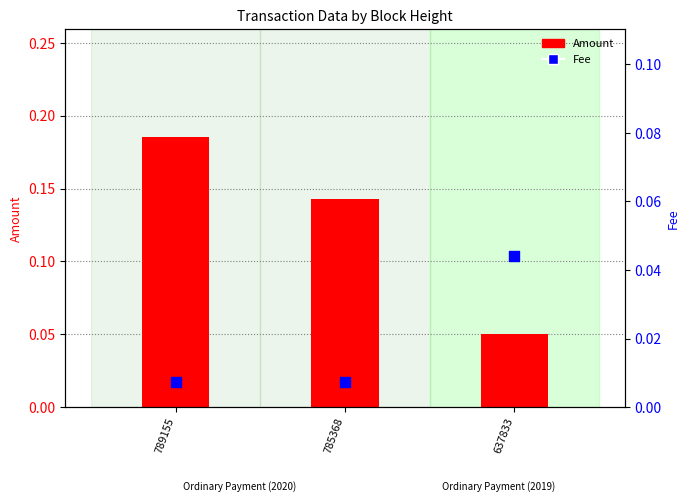

At how many categories does at least one series exceed 0?

3